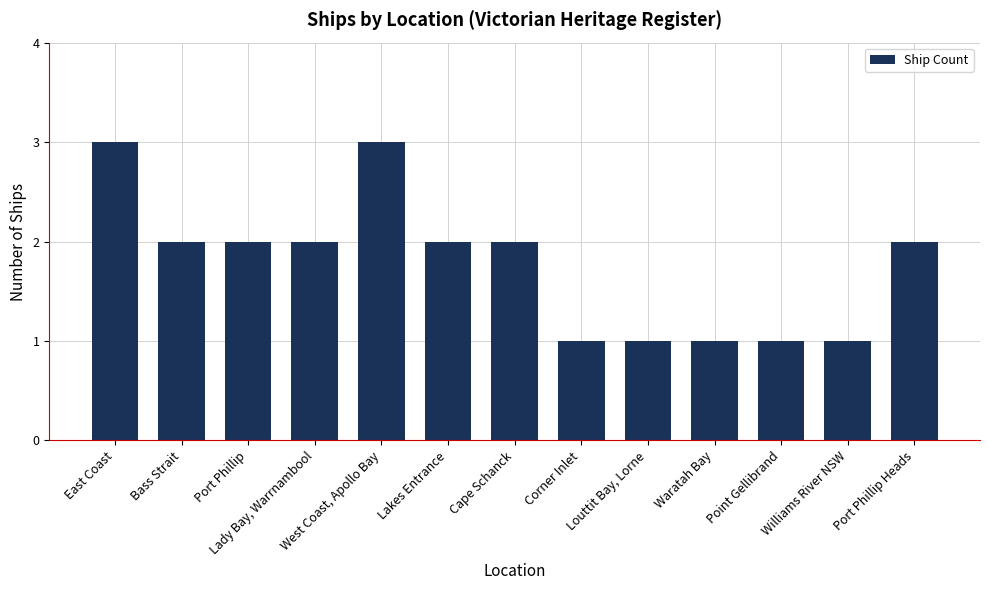

What is the change in value from West Coast, Apollo Bay to Cape Schanck?

-1